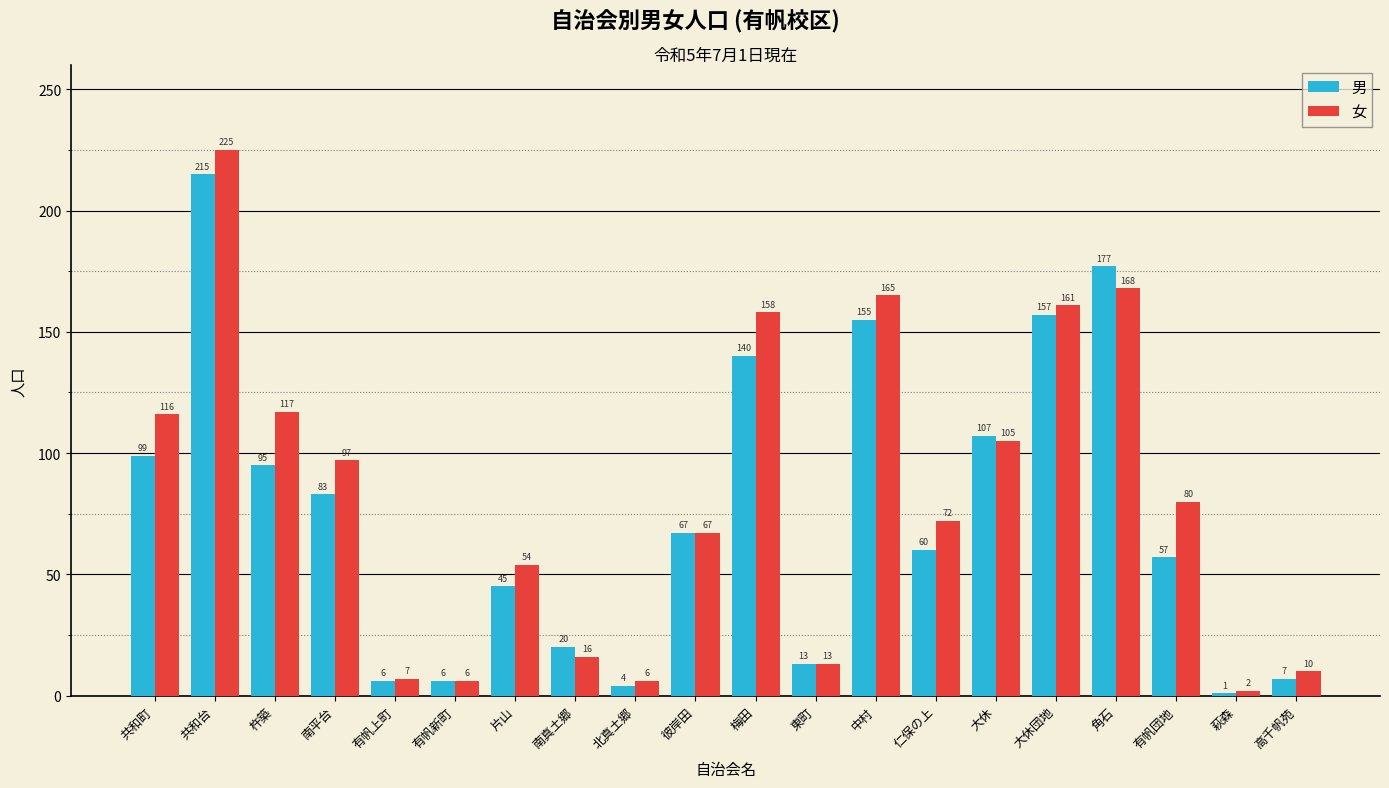

Which series has the largest total across all categories?

女